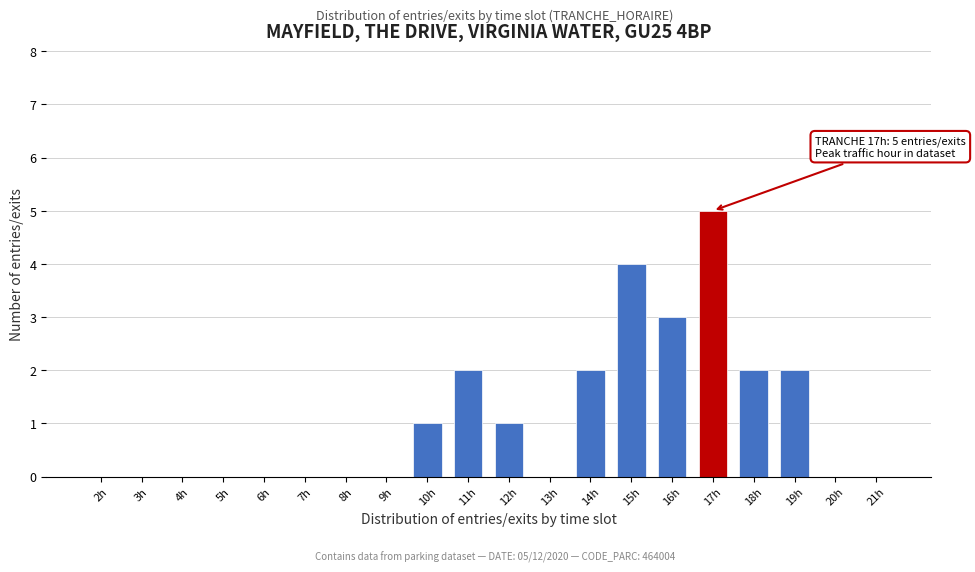

Reading left to right, extract all data points from this chart.

2h=0	3h=0	4h=0	5h=0	6h=0	7h=0	8h=0	9h=0	10h=1	11h=2	12h=1	13h=0	14h=2	15h=4	16h=3	17h=5	18h=2	19h=2	20h=0	21h=0